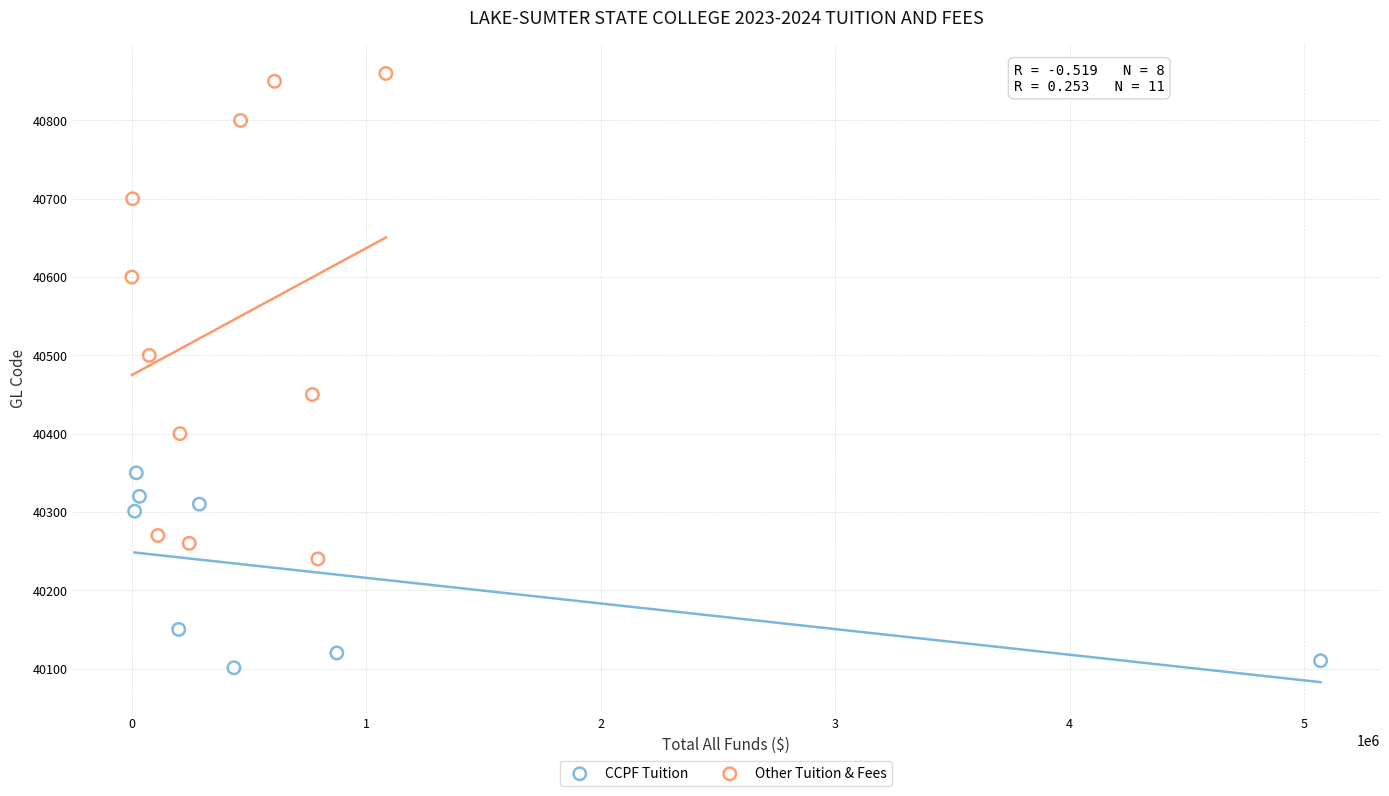

Which series reaches the maximum Y coordinate?

Other Tuition & Fees